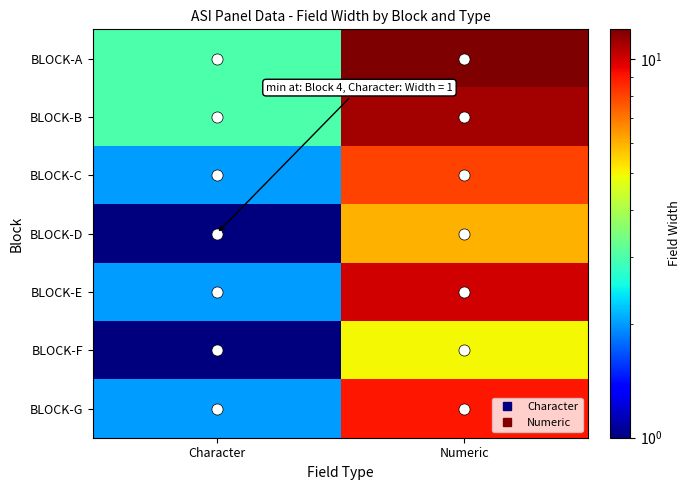

At how many categories does at least one series exceed 3?

1